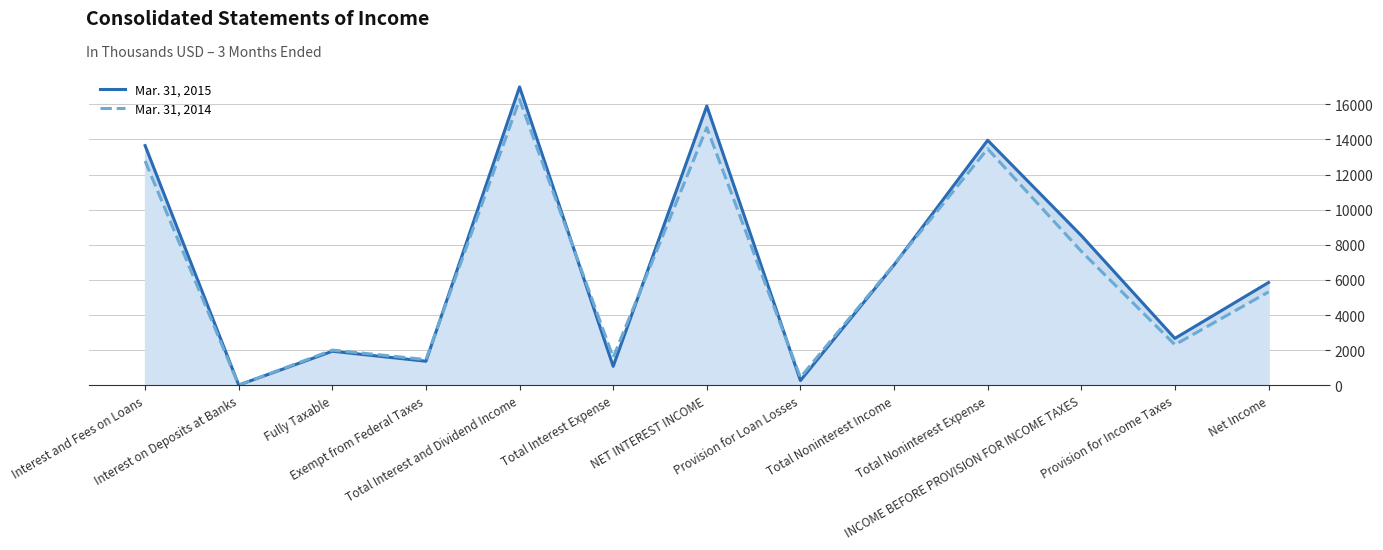

What is the difference between the second highest and minimum values in the Mar. 31, 2014 series?

14659